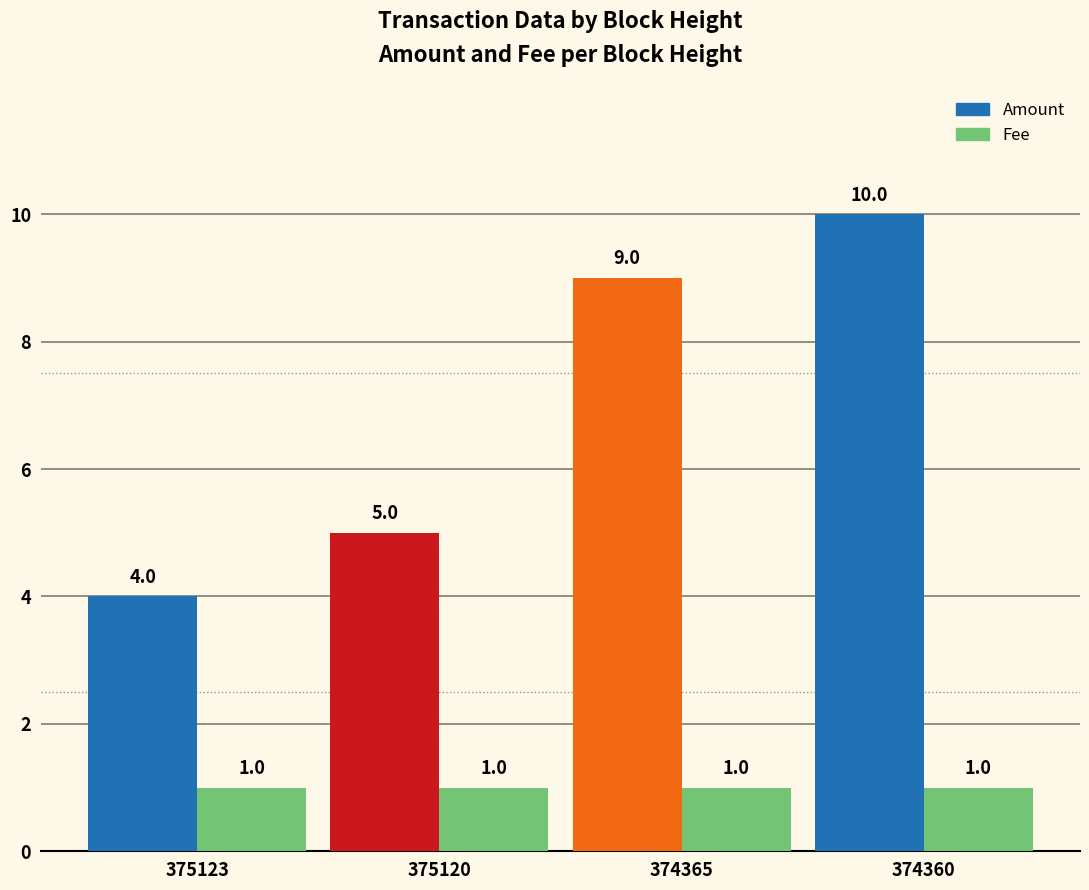

What are all the series names shown in the legend?

Amount, Fee